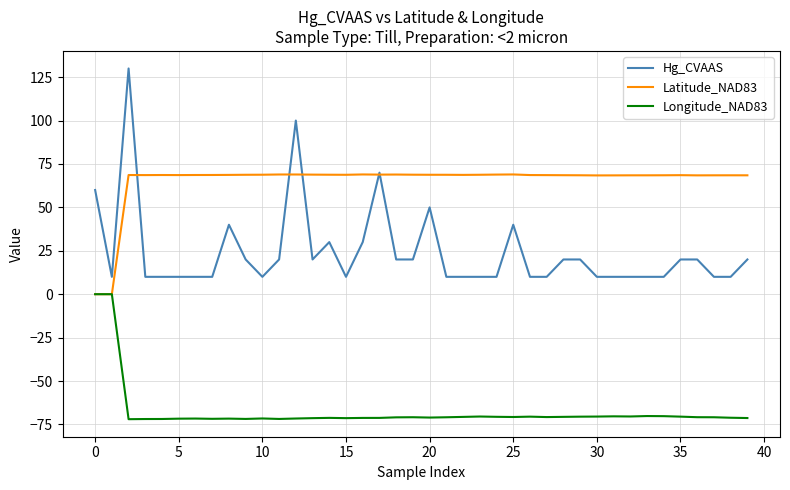

Which series has the largest total across all categories?

Latitude_NAD83